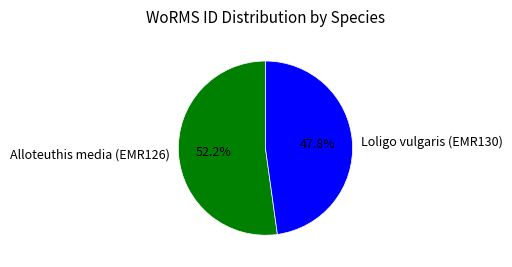

What percentage is NOT represented by Loligo vulgaris (EMR130)?

52.2%